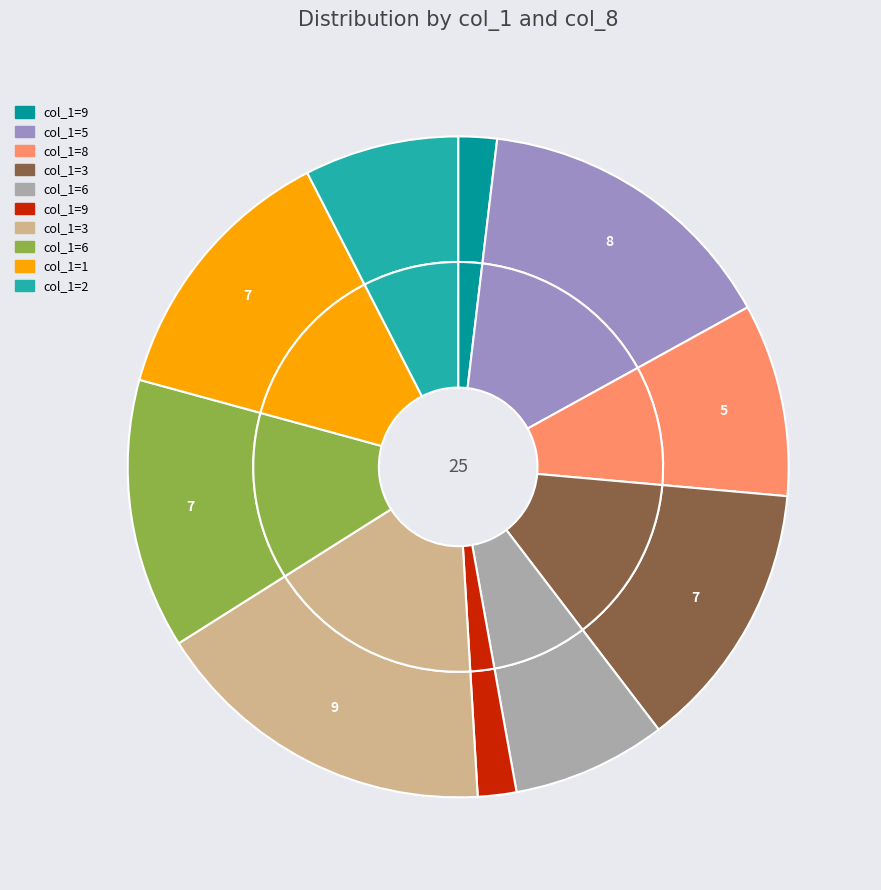

Which category has the smallest portion of the pie?

9